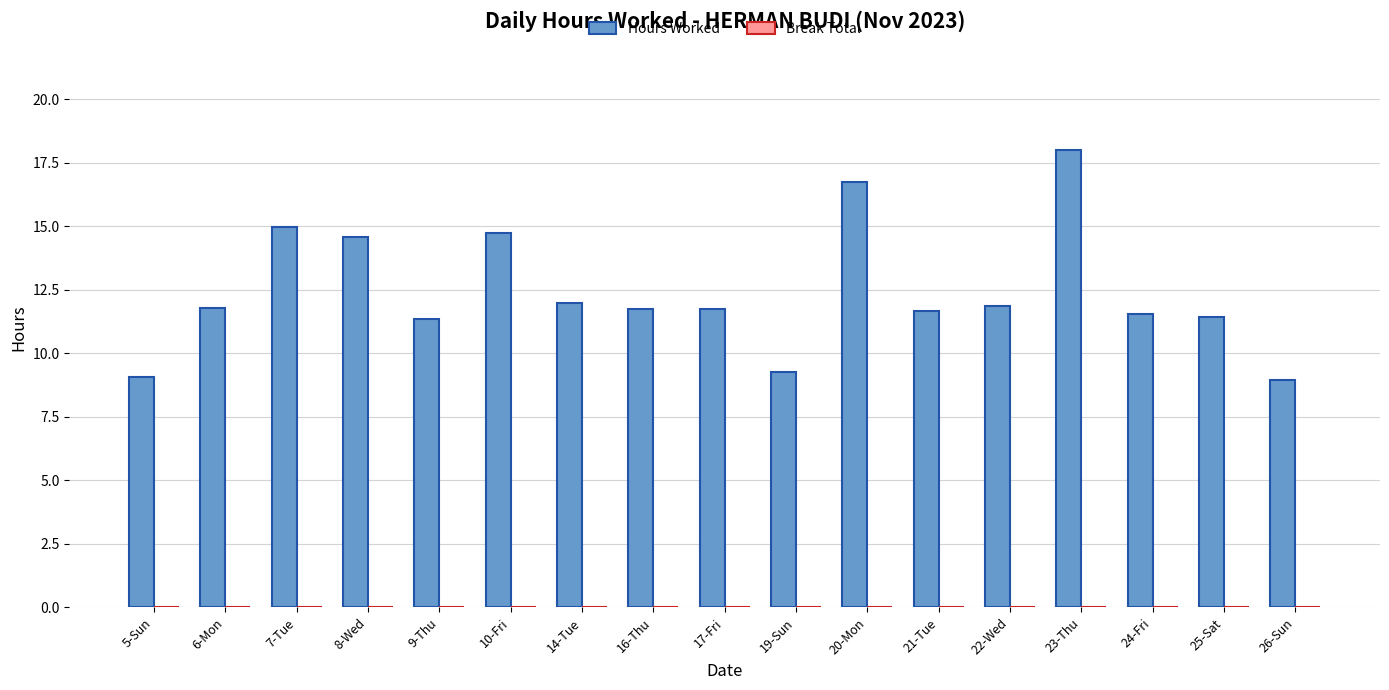

How many bars are there in total?

17